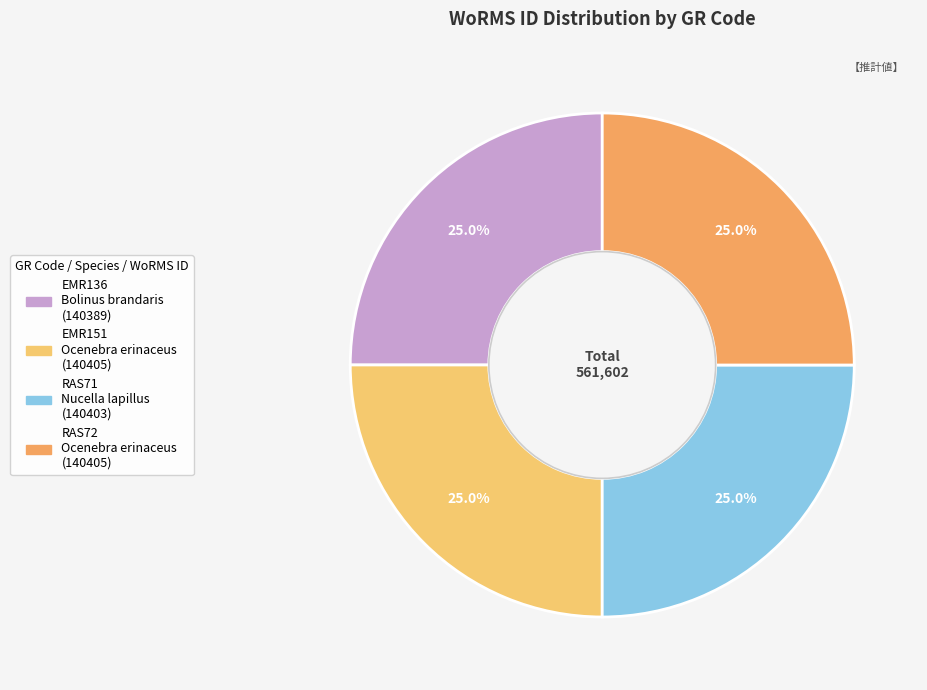

Does RAS72 represent more than half of the total?

No